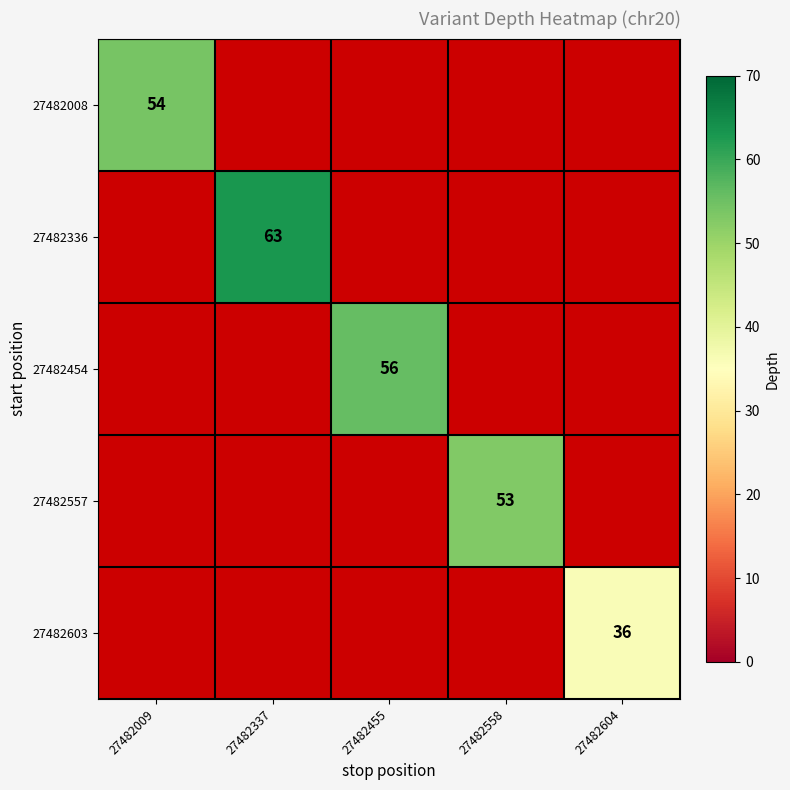

At which category does the chart reach its minimum across all series?

27482604